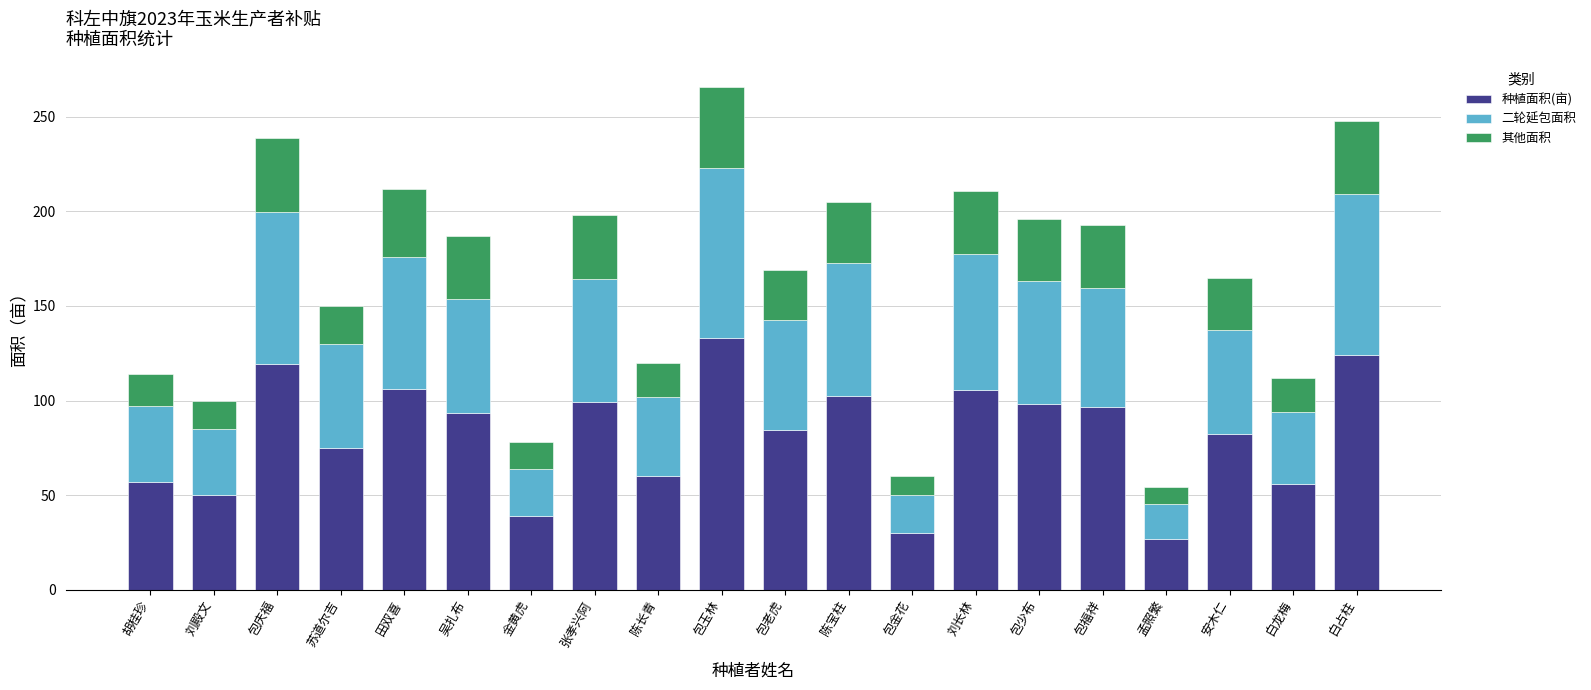

What is the maximum value for 种植面积(亩)?

133.0